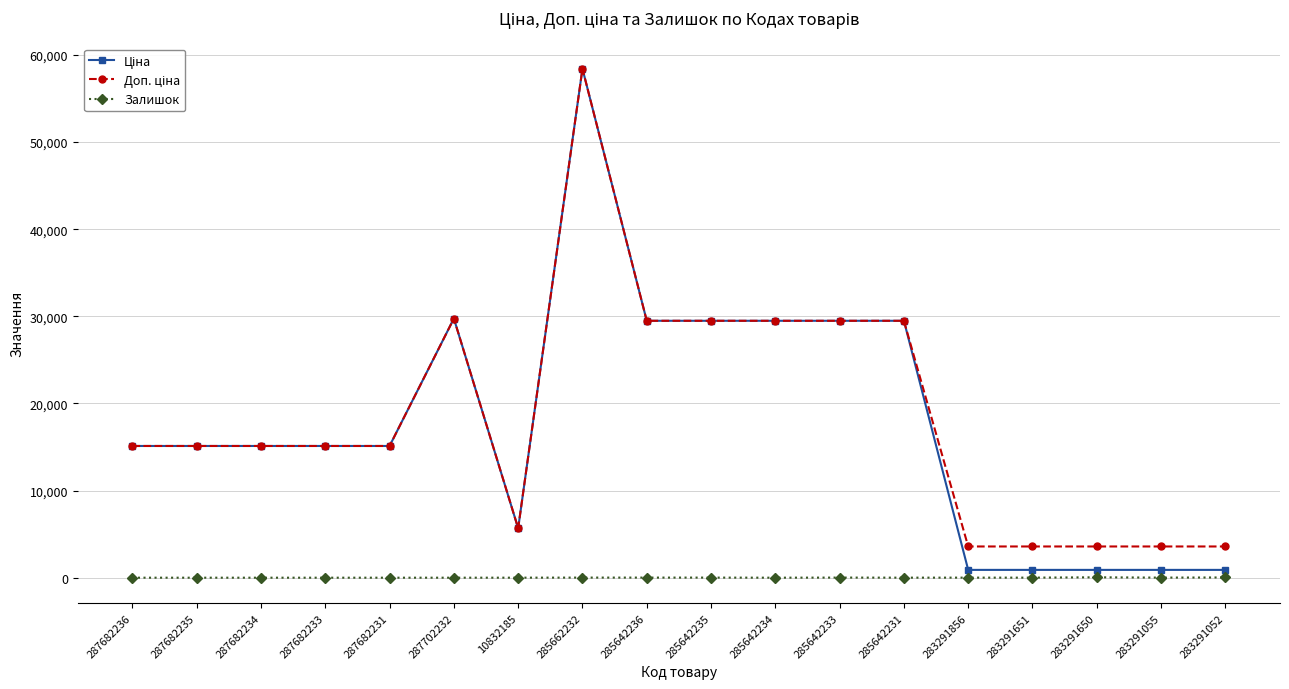

True or false: Залишок has more than 0 points higher than both neighbors.

True